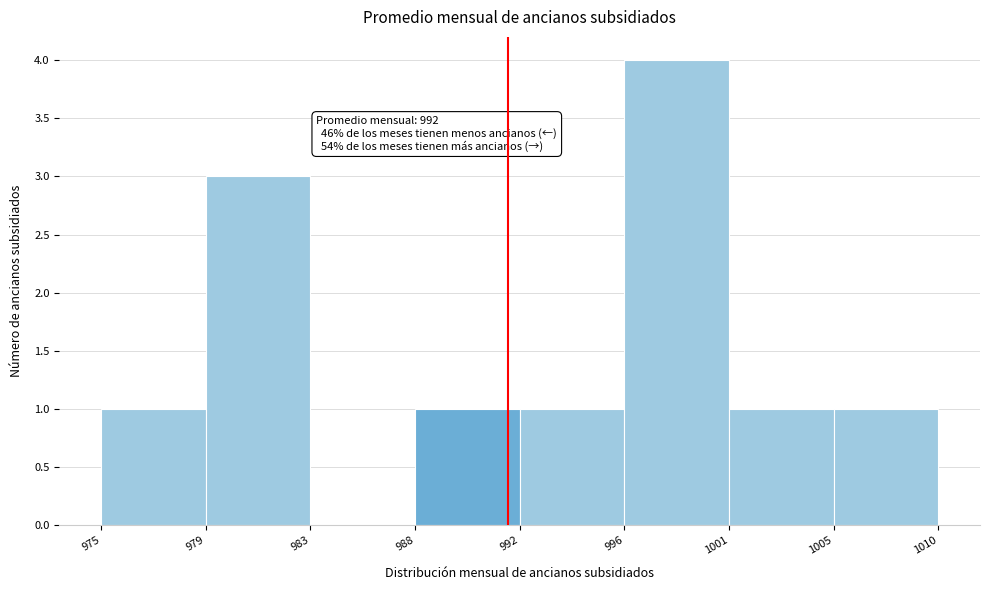

Reading right to left, extract all data points from this chart.

1005=1	1001=1	996=4	992=1	988=1	983=0	979=3	975=1